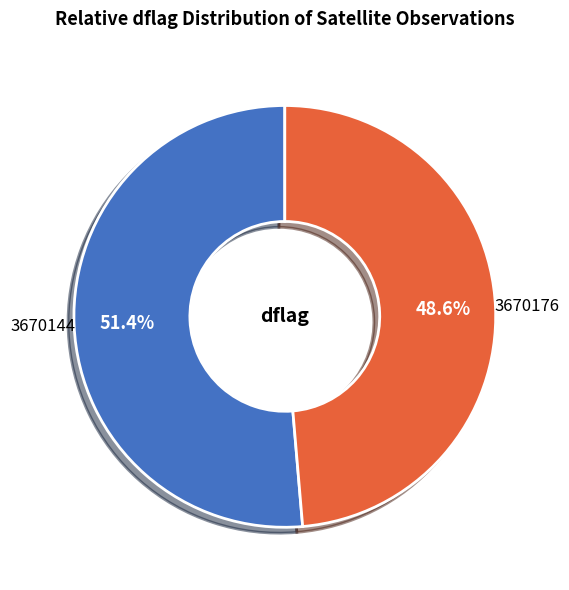

Count the number of slices in the pie.

2